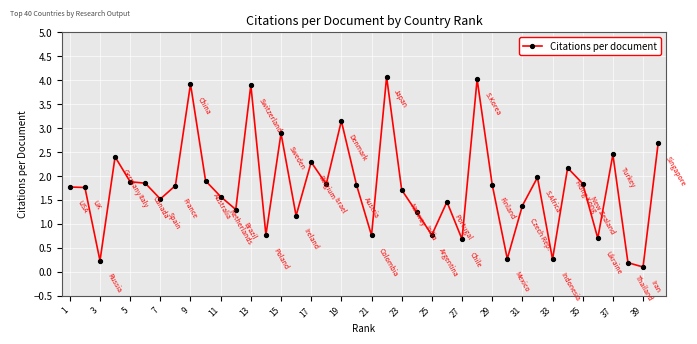

How many lines are shown in the chart?

1